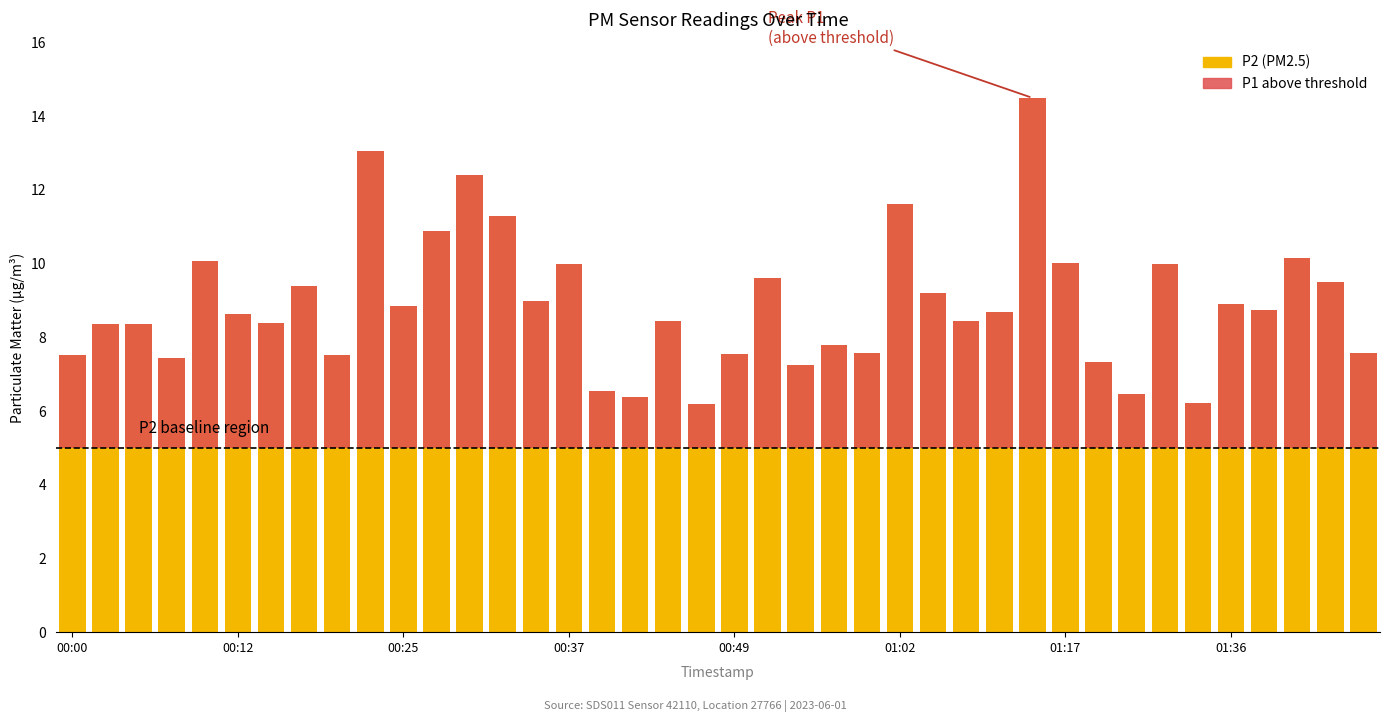

Which series has the largest total across all categories?

P1